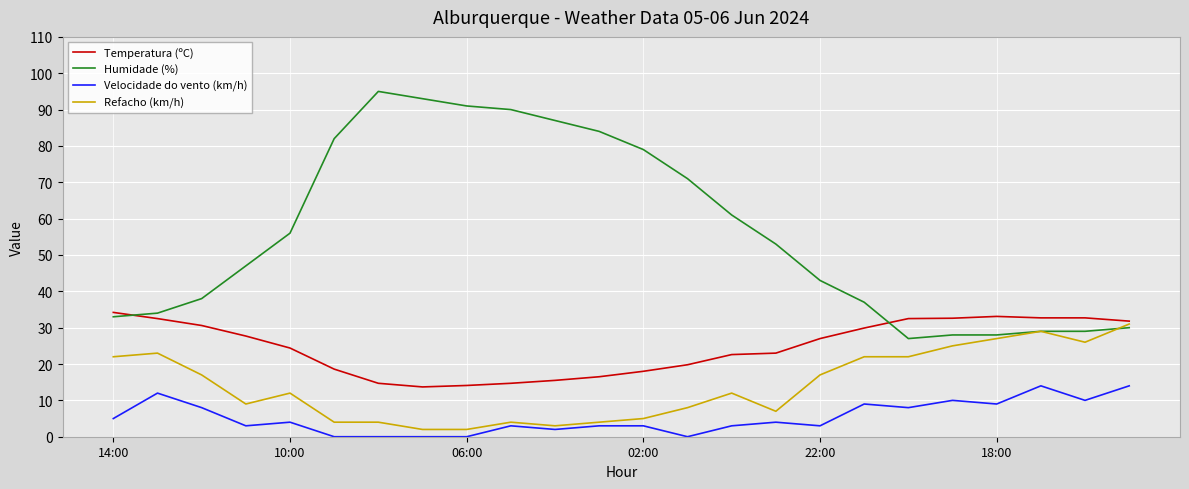

What is the maximum value for Temperatura (ºC)?

34.2